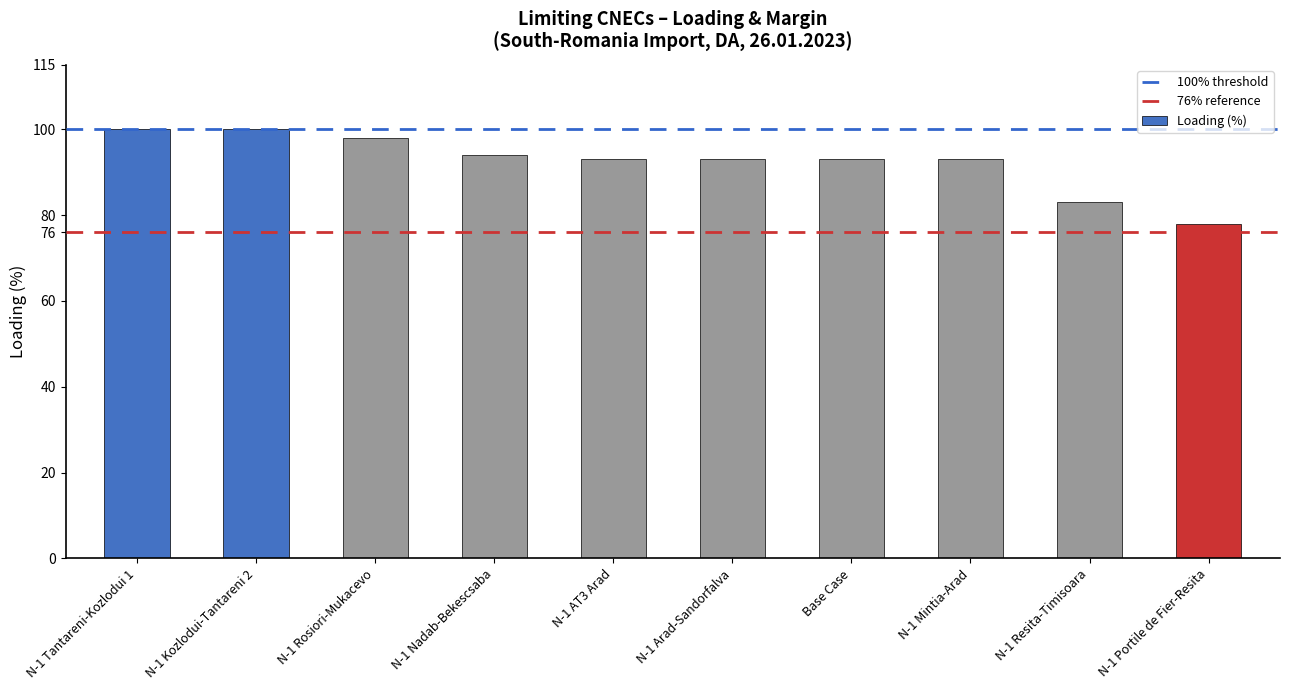

Is it true that the value at N-1 Portile de Fier-Resita is 78?

True